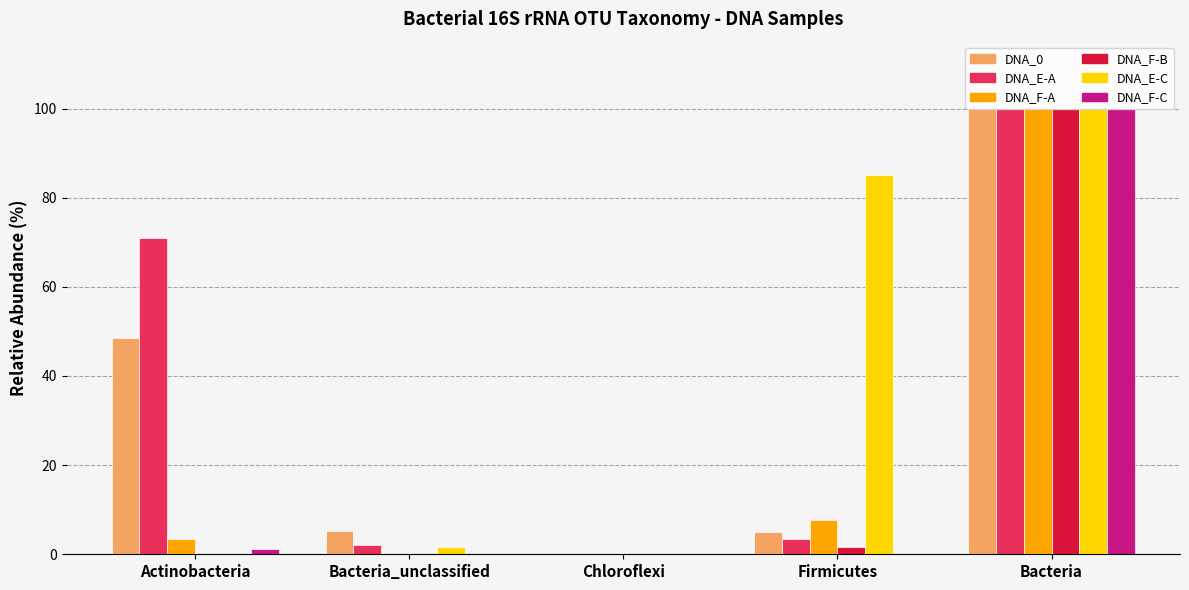

Which category has the highest value in the DNA_F-A series?

Bacteria